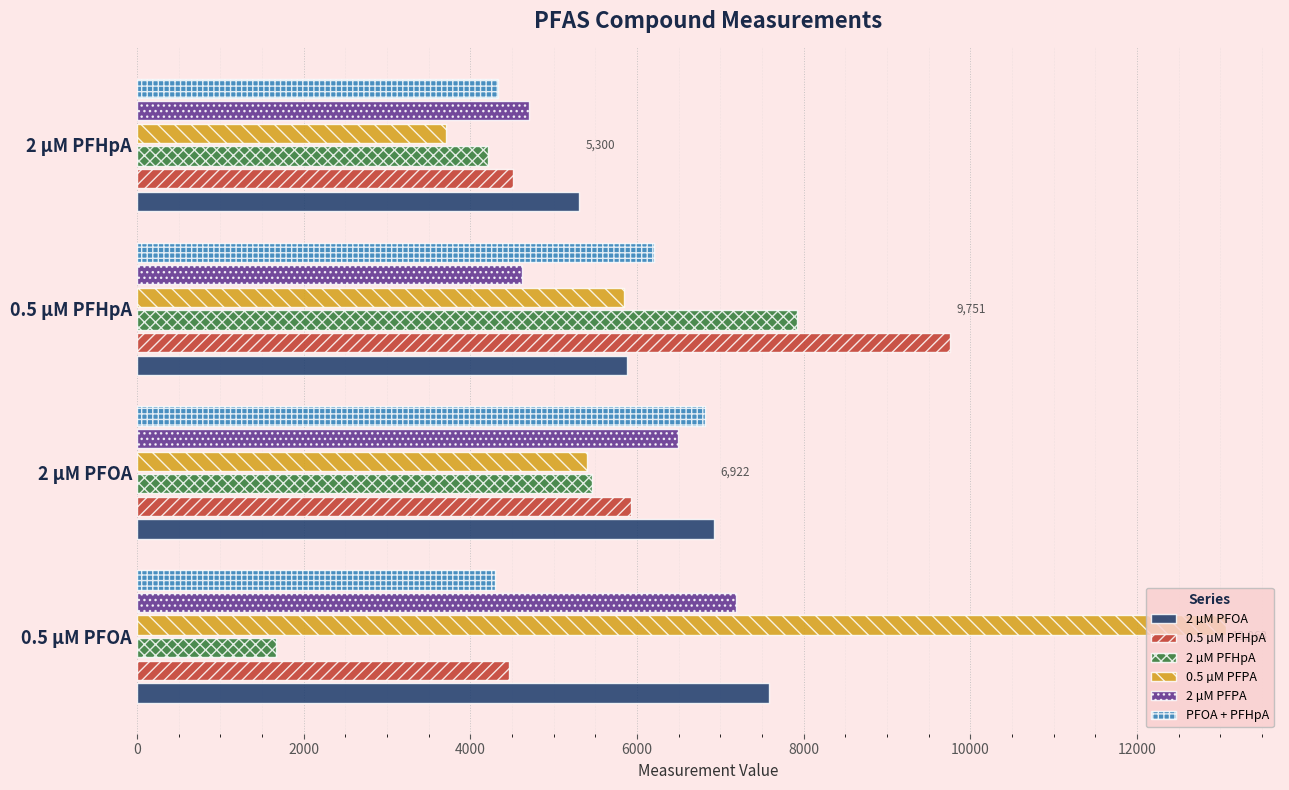

Count the 2 µM PFHpA values in the range 4217 to 7921.

3